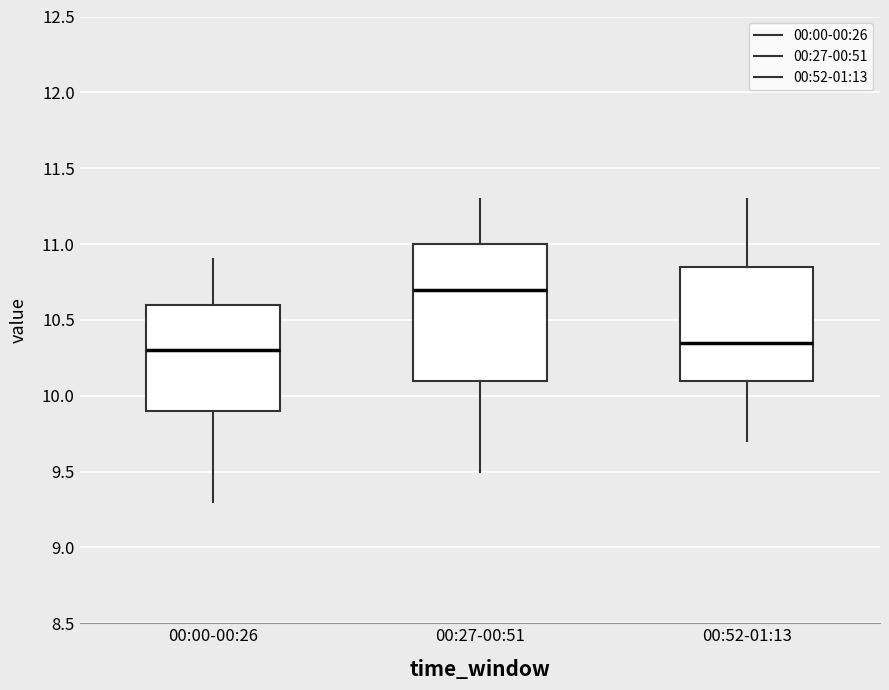

Where does the median line of the box for 00:00-00:26 sit on the y-axis? The values are not printed on the chart, so give them approximately, as read against the axis.

10.30